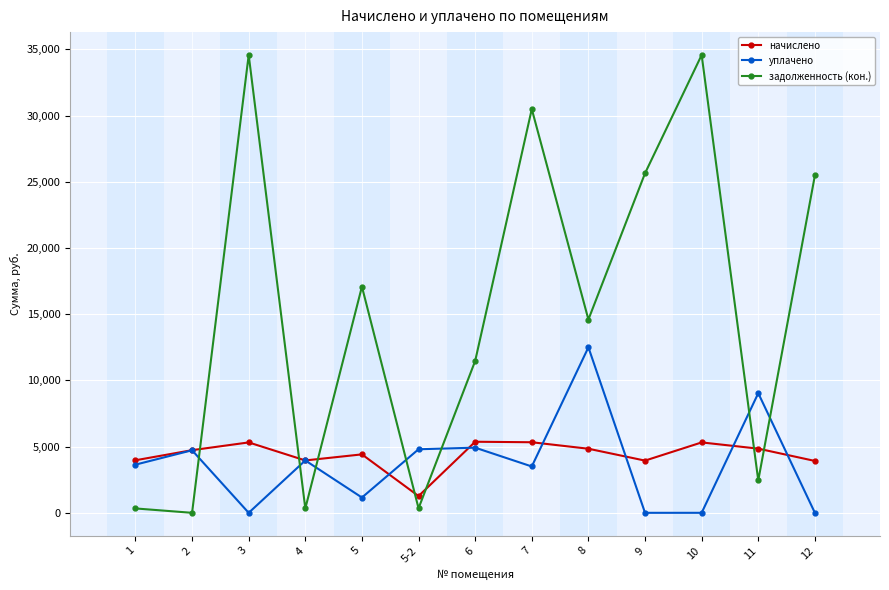

How many data points in начислено are above 4731?

7